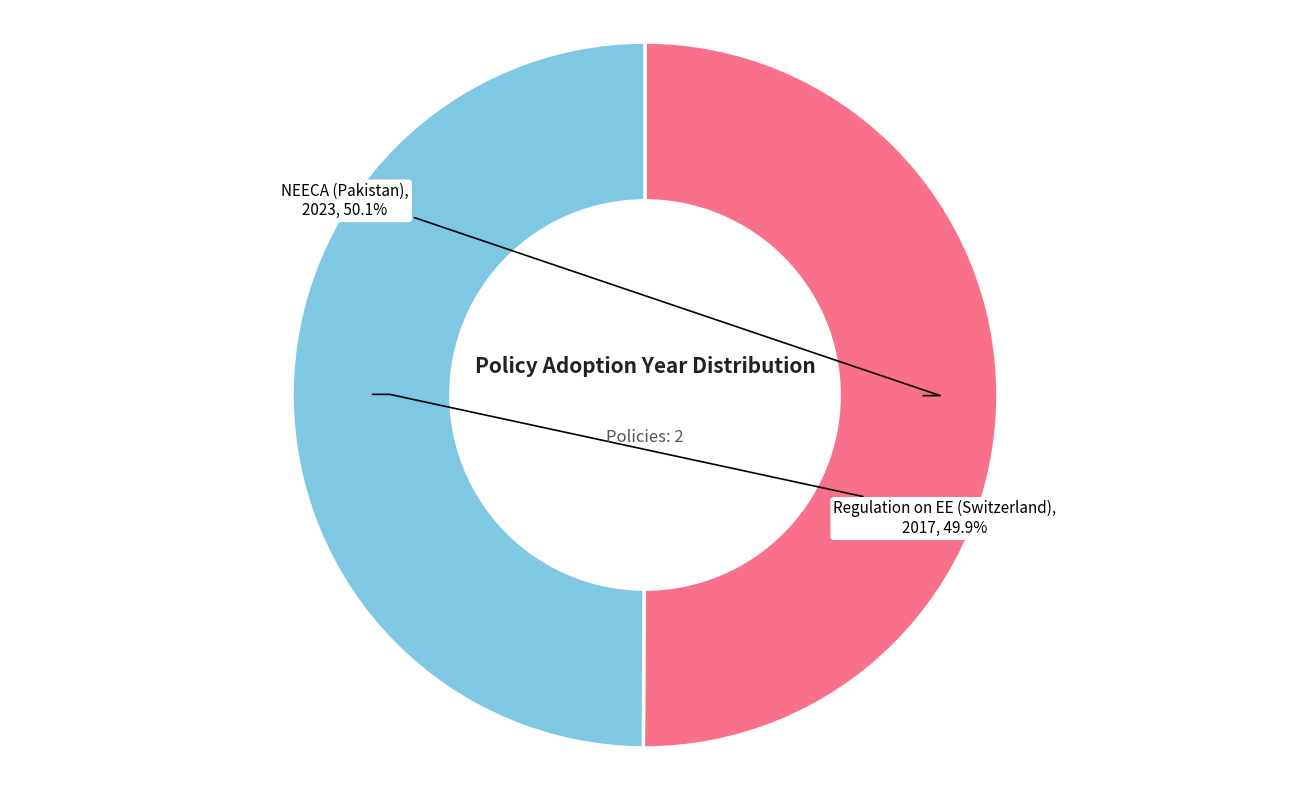

Is there any slice that represents more than half of the pie?

Yes